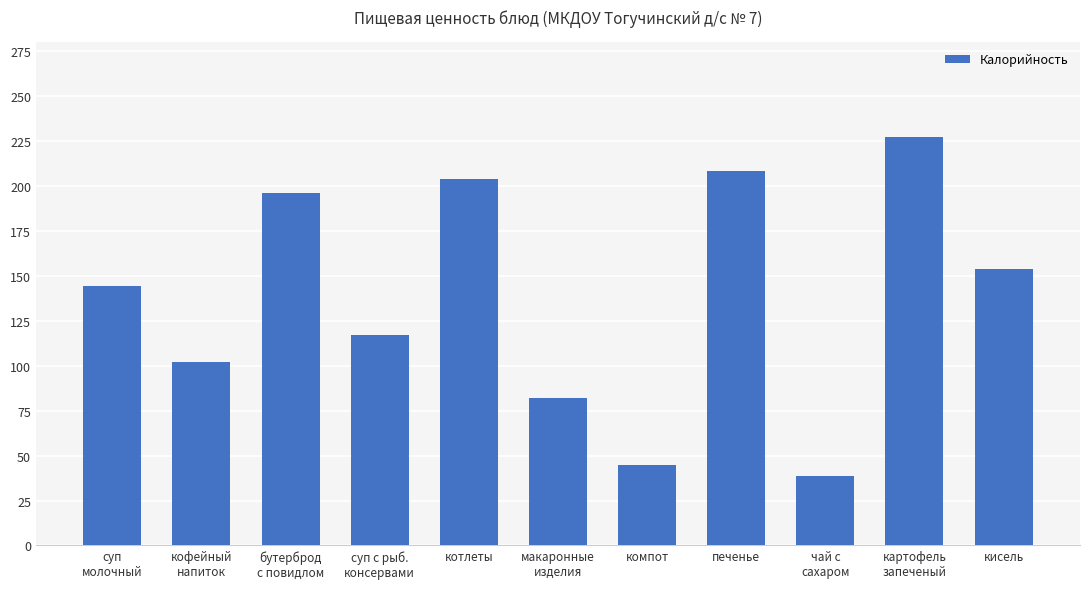

What is the change in value from печенье to картофель
запеченый?

+18.7